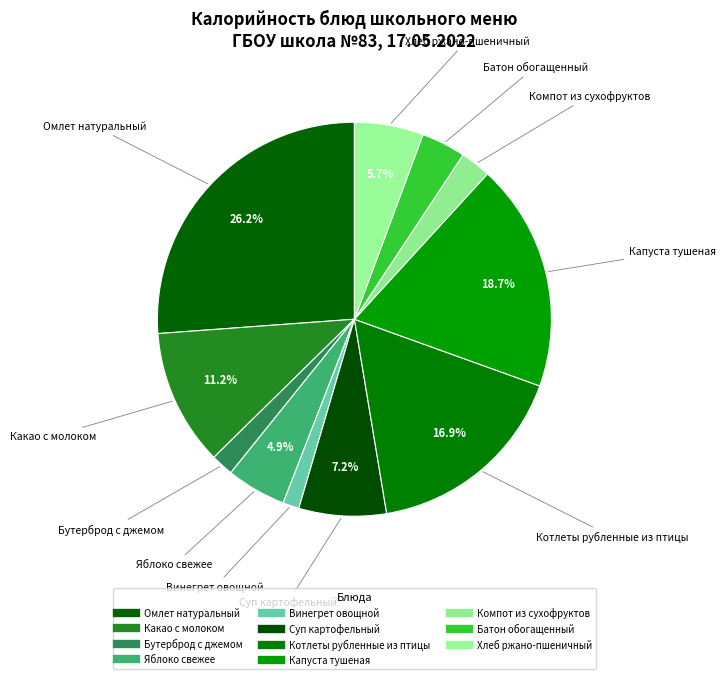

To the nearest percent, what portion does Батон обогащенный represent?

4%